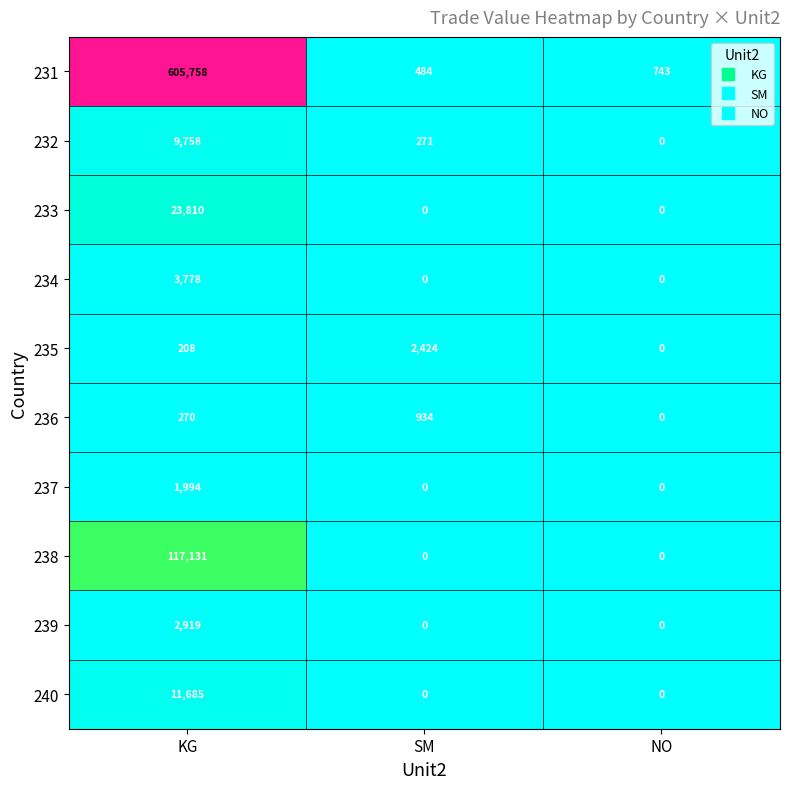

What is the difference between the 238 values at NO and KG?

117131